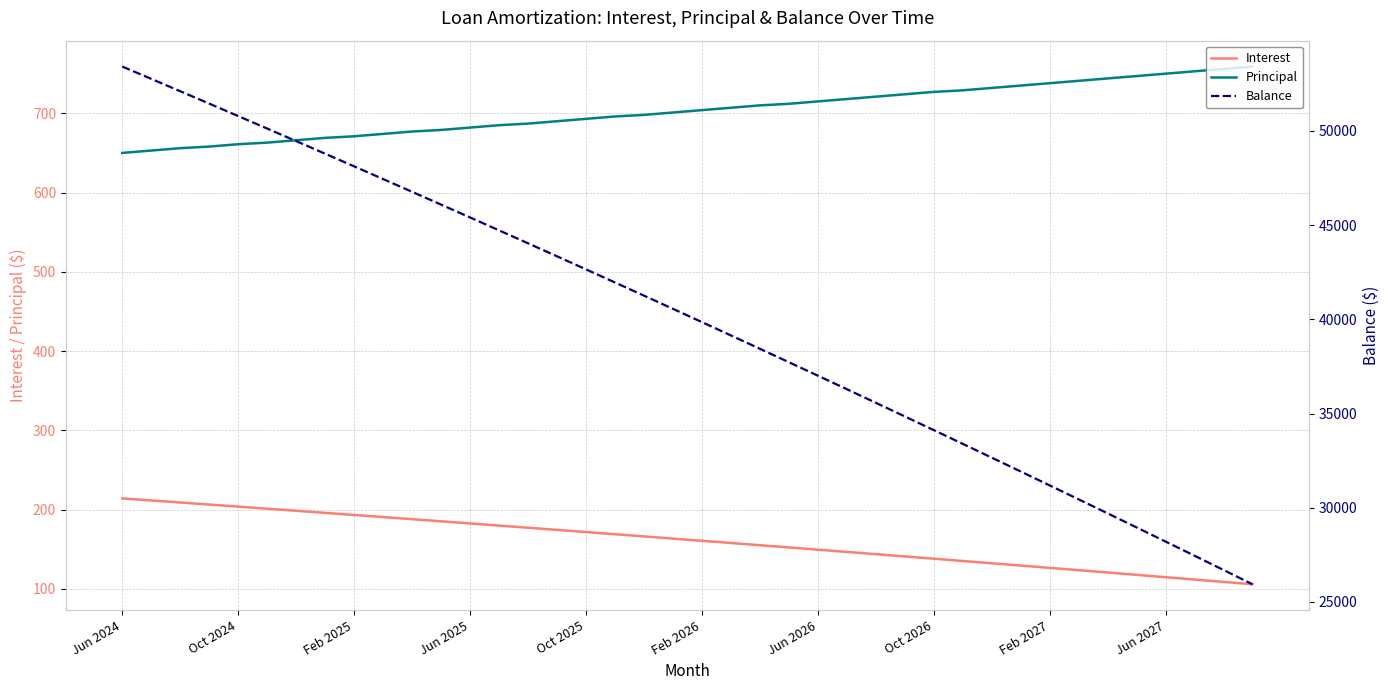

At 15, list the series in order from largest to smallest.

Balance, Principal, Interest